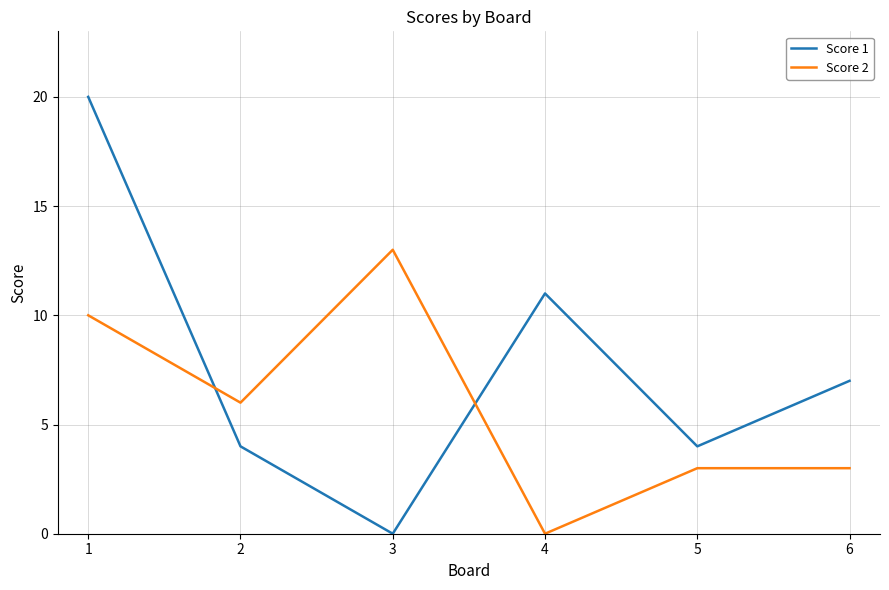

Which category has the highest value in the Score 2 series?

3